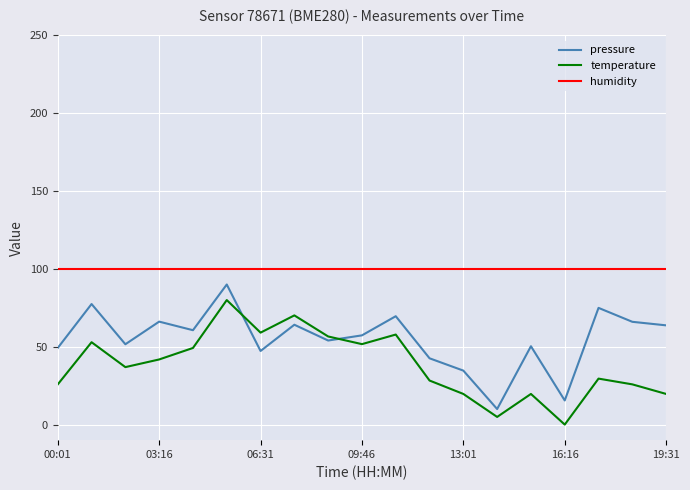

What is the highest value of the humidity series?

100.0